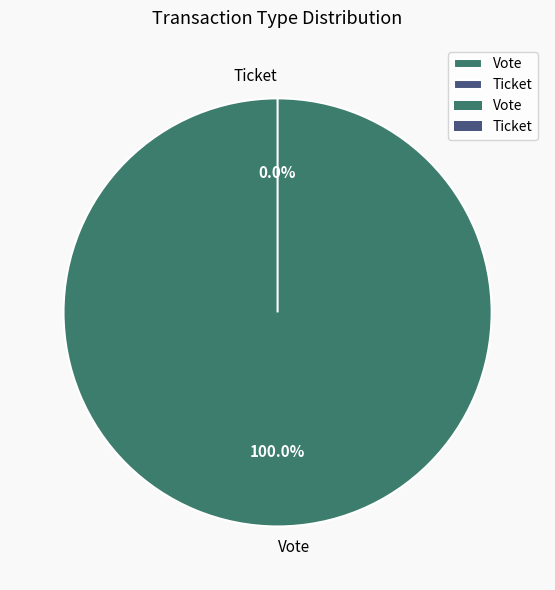

Combined, do Ticket and Vote account for over 50%?

Yes